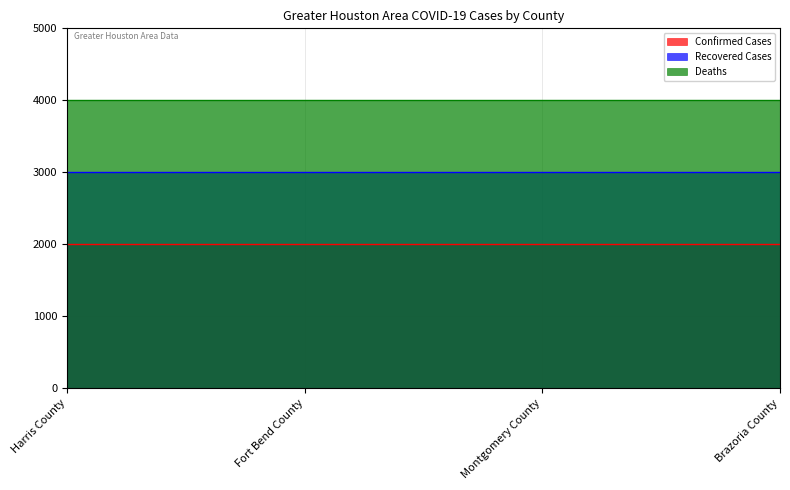

Is it true that Deaths equals 1985 at Montgomery County?

False